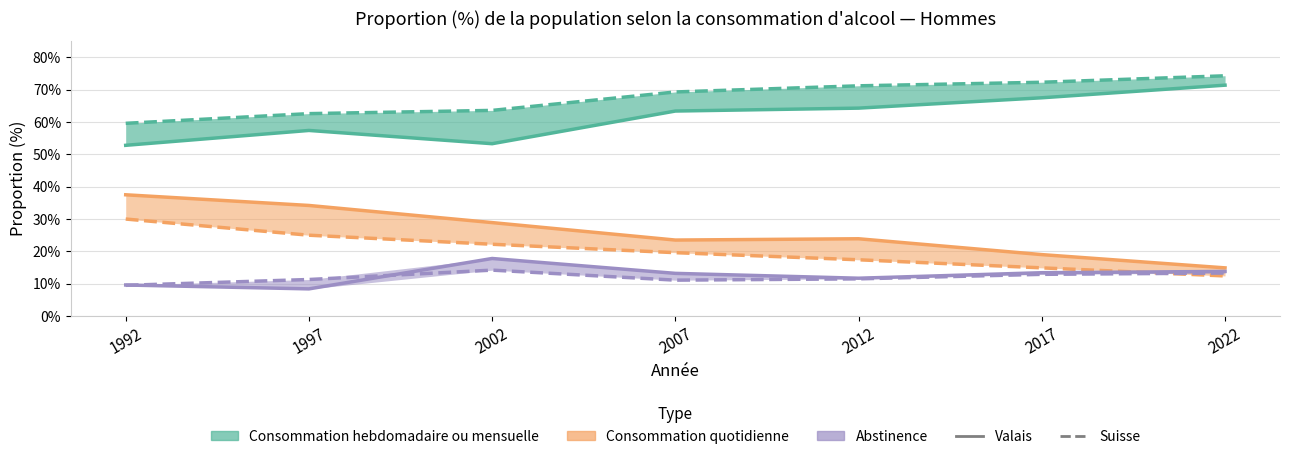

Which category has the highest value across all series?

2022